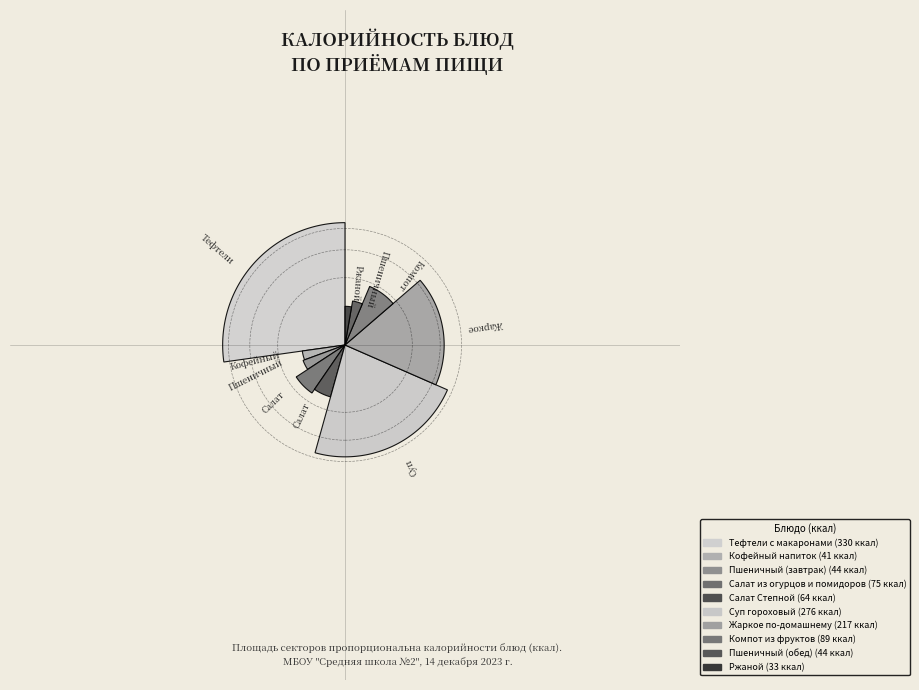

Between Салат из огурцов и помидоров and Пшеничный (завтрак), which is larger?

Салат из огурцов и помидоров